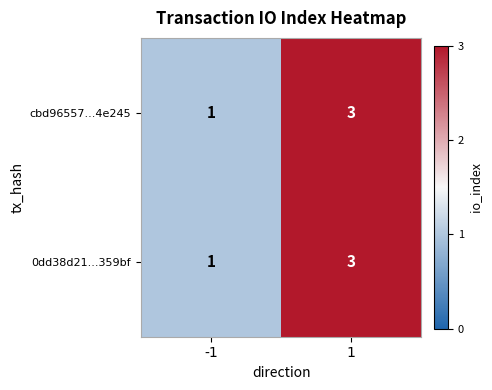

Read the cbd96557...4e245 value at 1.

3